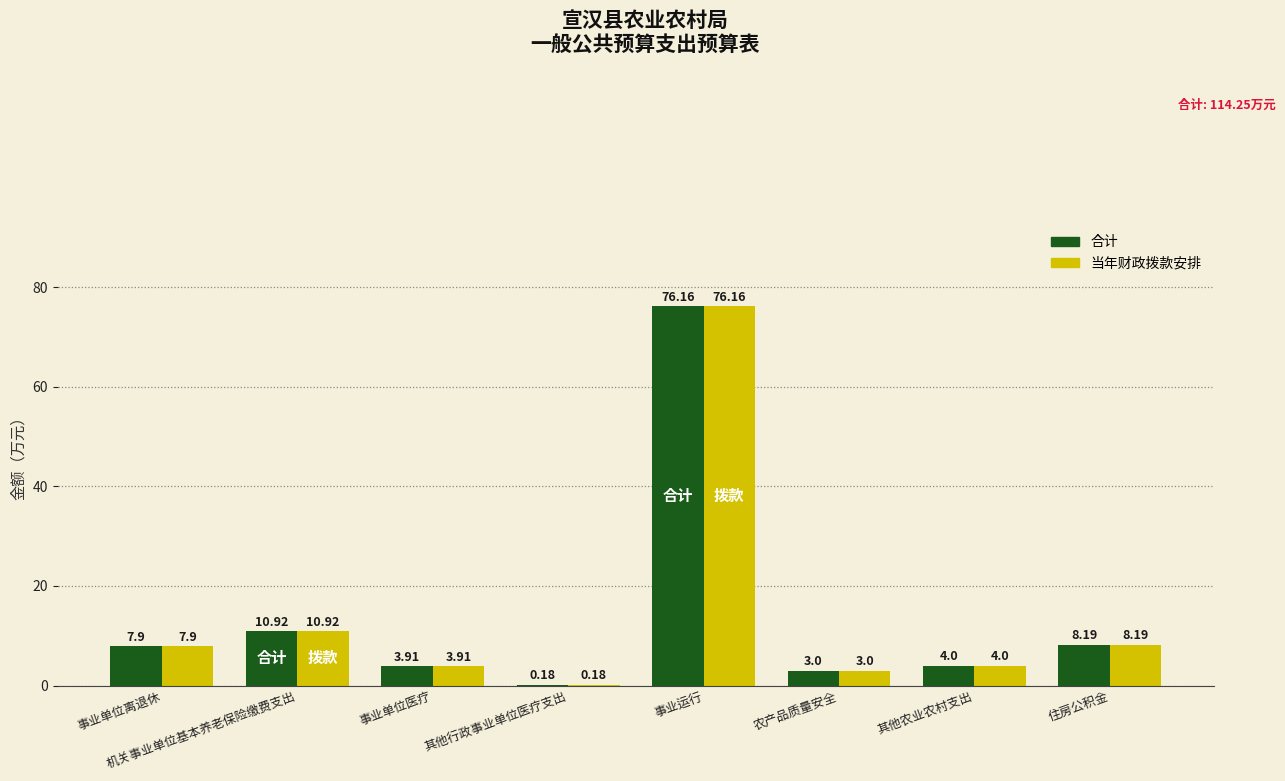

The value of 当年财政拨款安排 at 事业运行 is 51.5. True or false?

False